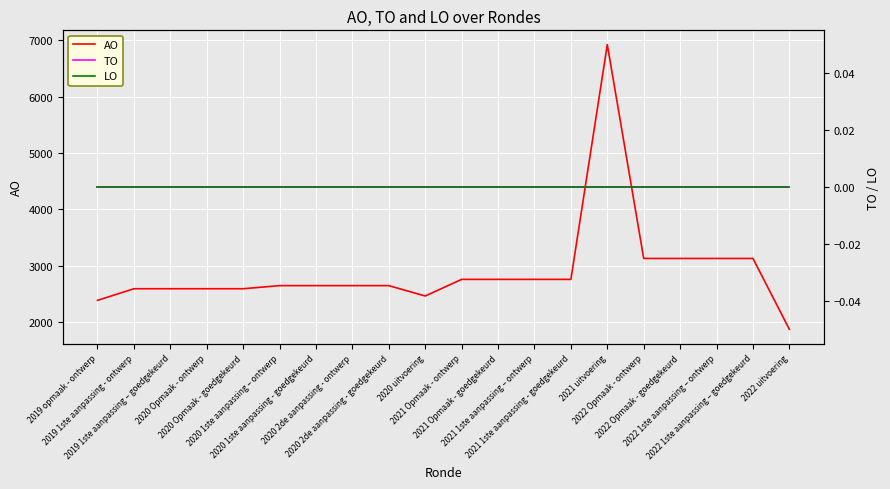

What is the label of the 1st point from the right?

2022 uitvoering